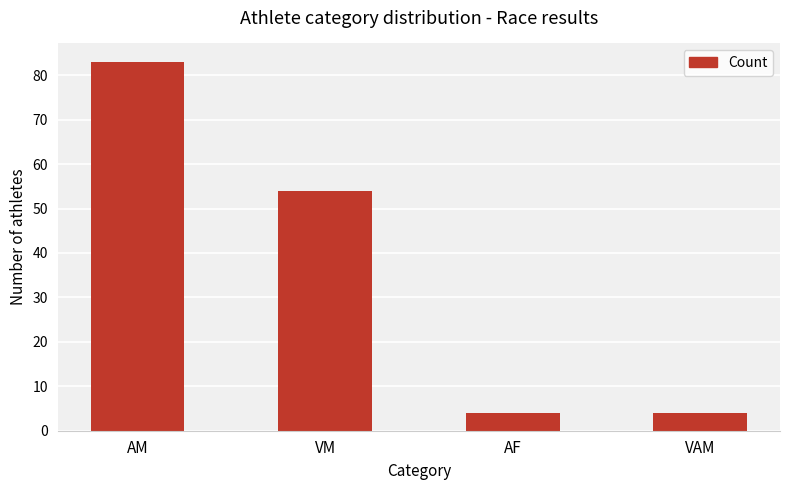

Does the chart contain stacked bars?

No